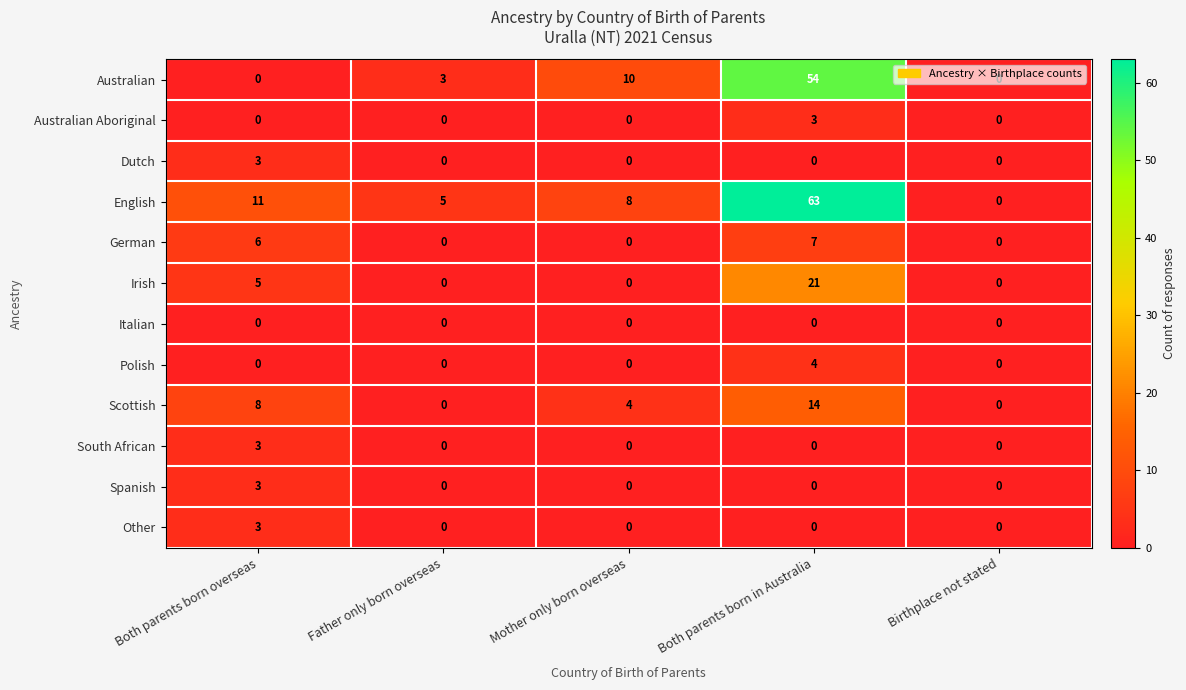

What is the sum of the Irish values at Both parents born overseas and Birthplace not stated?

5